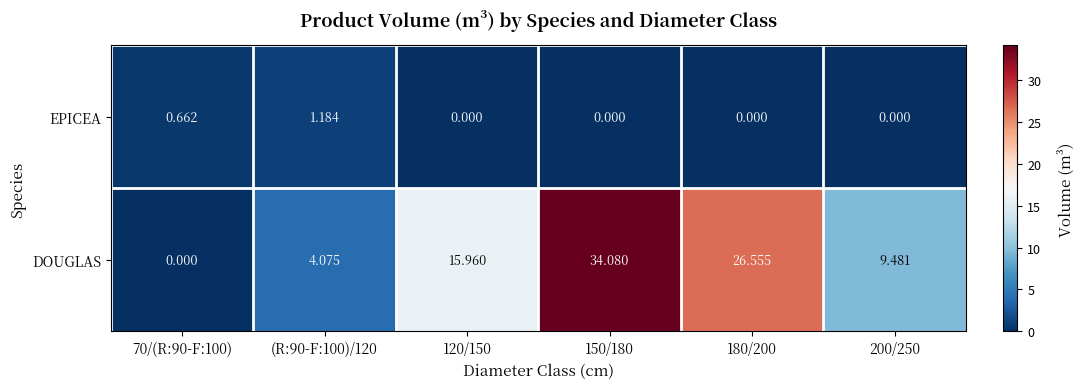

Rank the series at 150/180 from lowest to highest value.

EPICEA, DOUGLAS